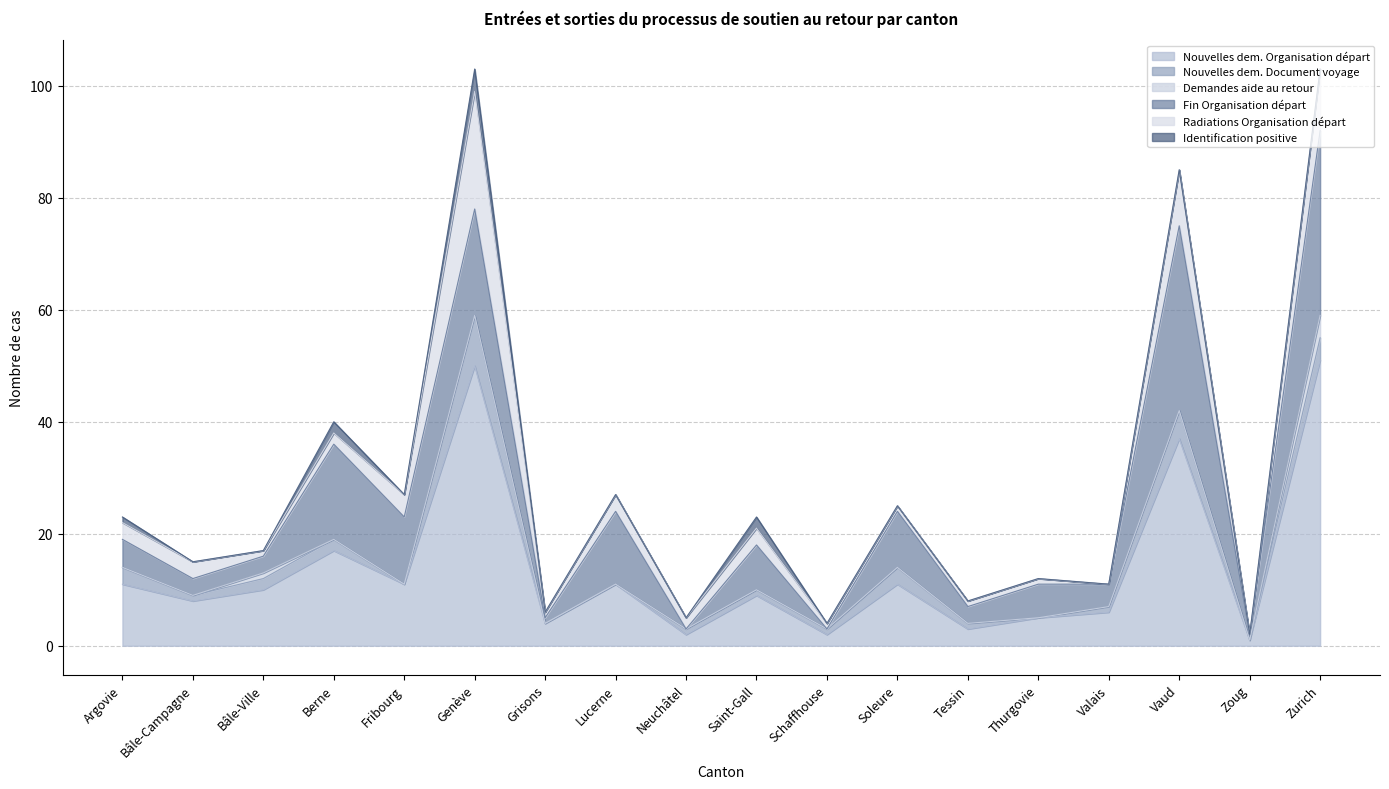

How many values in Nouvelles dem. Document voyage are above zero?

13